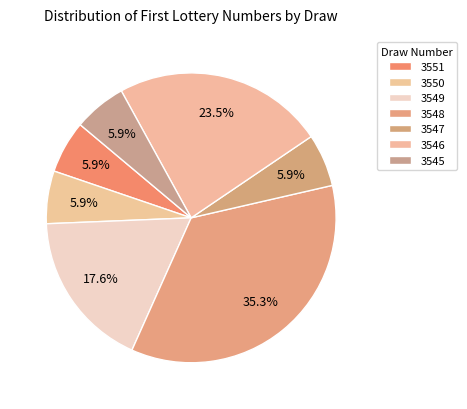

Which slice is the smallest?

3551